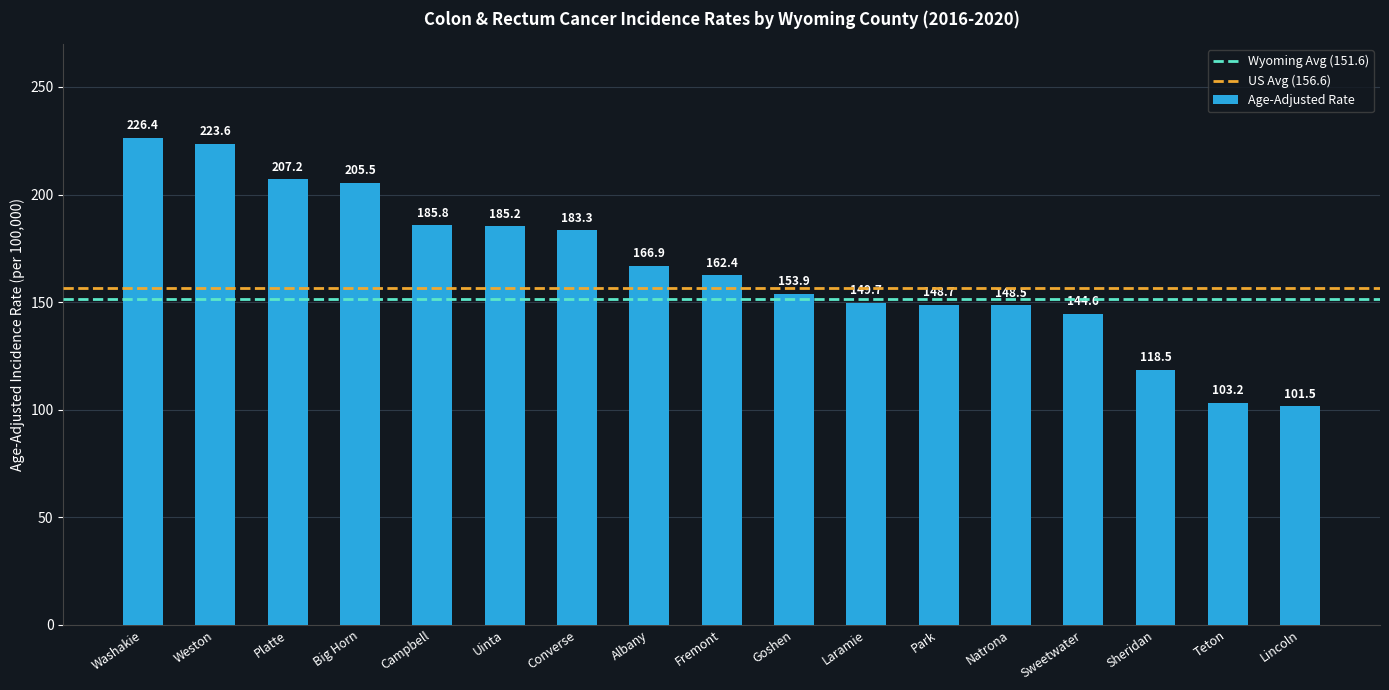

Reading left to right, extract all data points from this chart.

Washakie=226.4	Weston=223.6	Platte=207.2	Big Horn=205.5	Campbell=185.8	Uinta=185.2	Converse=183.3	Albany=166.9	Fremont=162.4	Goshen=153.9	Laramie=149.7	Park=148.7	Natrona=148.5	Sweetwater=144.6	Sheridan=118.5	Teton=103.2	Lincoln=101.5